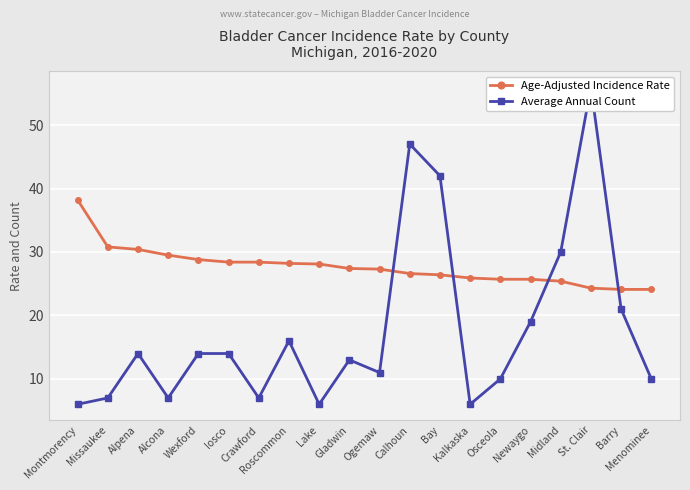

Between Crawford and Calhoun, which series saw the biggest shift?

Average Annual Count